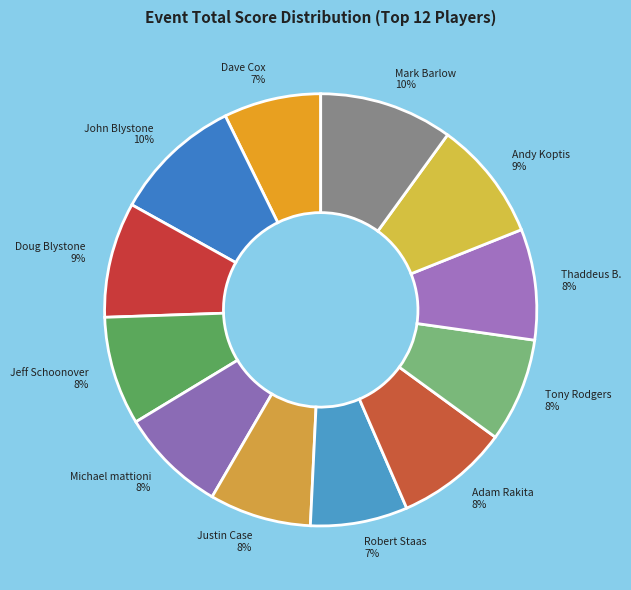

Does Adam Rakita represent more than half of the total?

No